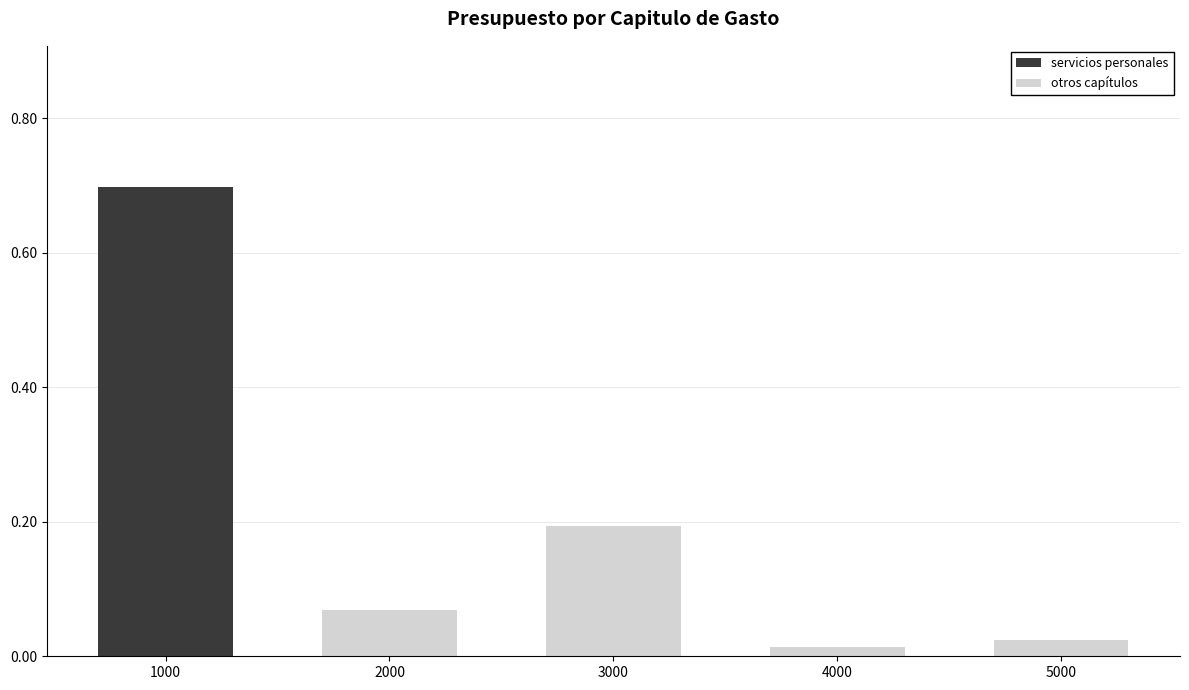

What is the sum of the servicios personales values at 5000 and 1000?

0.7